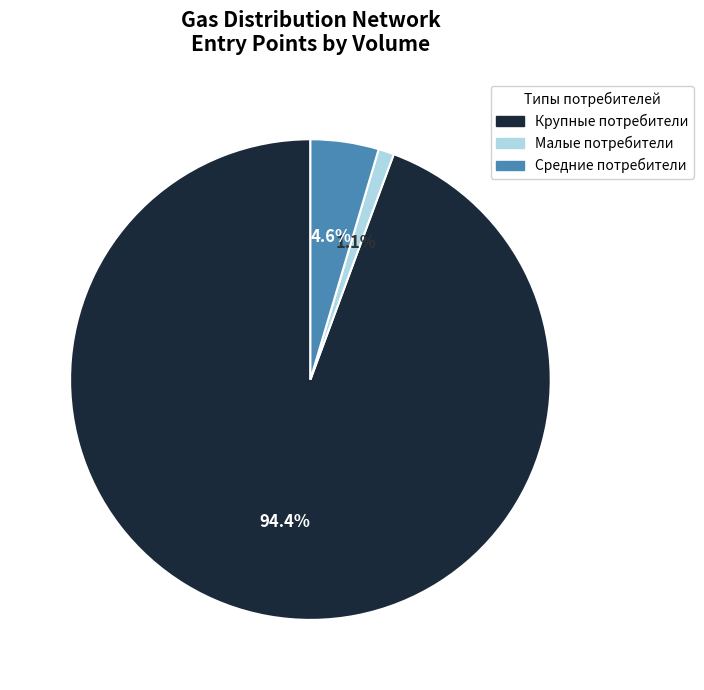

Is there a majority slice in this chart?

Yes